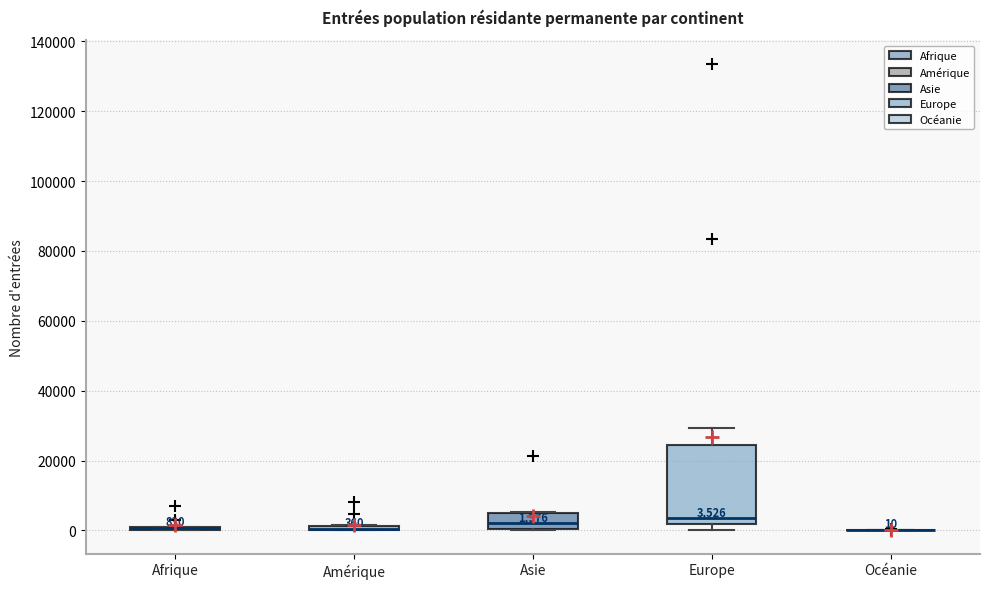

Comparing the boxes themselves (not the whiskers), which one is the tallest?

Europe